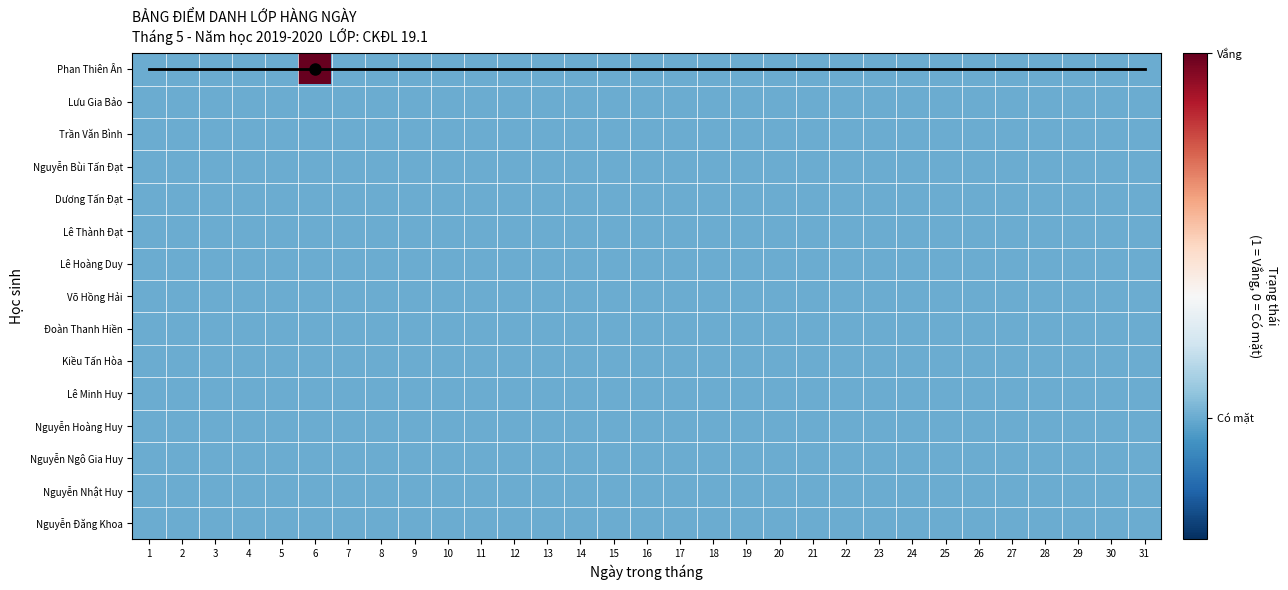

Which series has the largest total across all categories?

Phan Thiên Ân